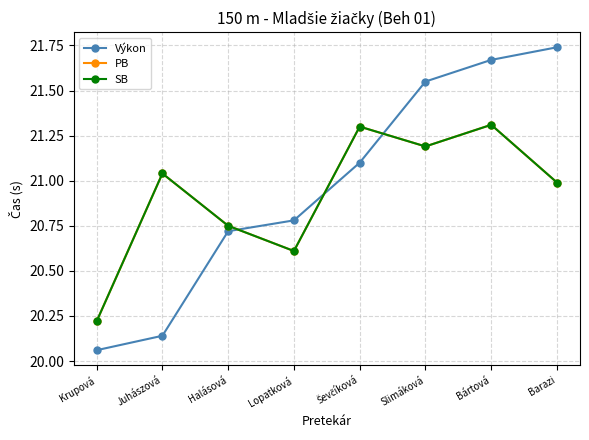

Does the chart display data point markers on the line(s)?

Yes